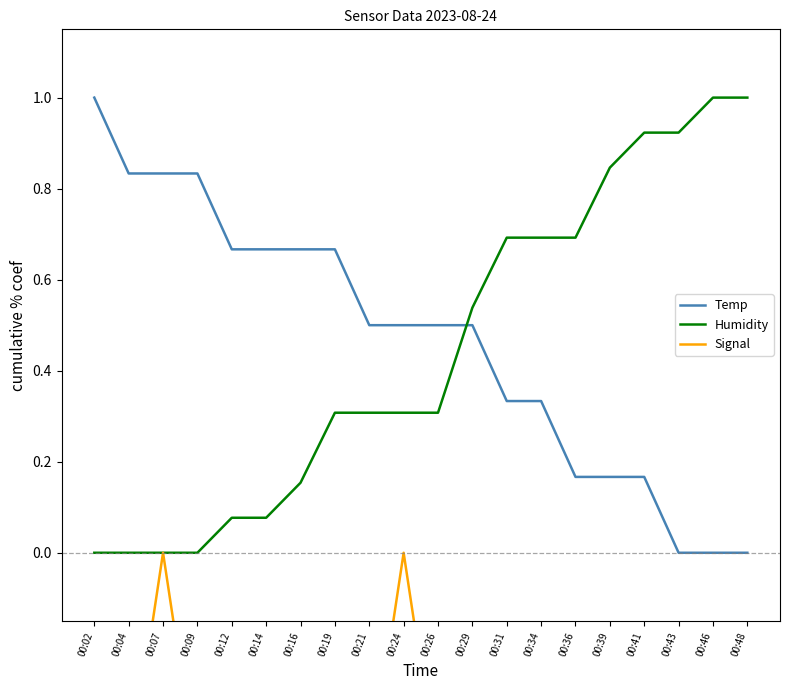

Between 00:02 and 00:41, which series saw the biggest shift?

Humidity